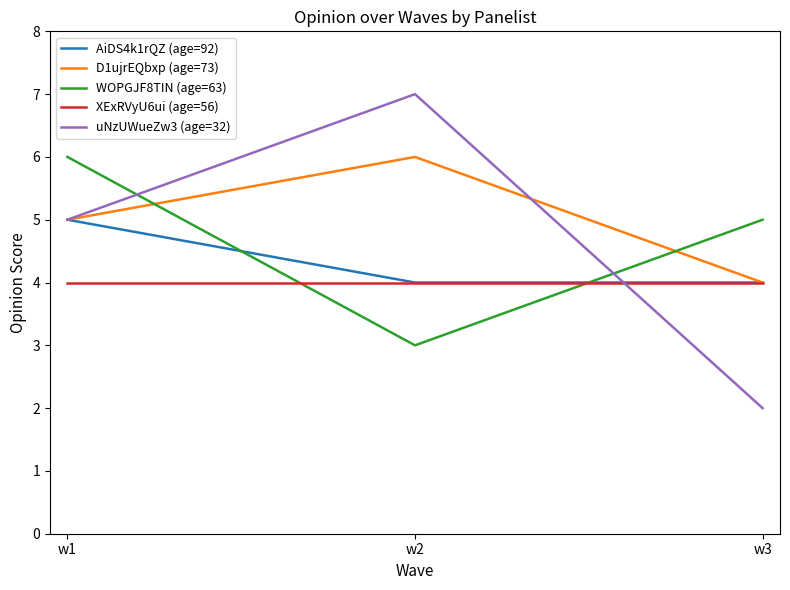

What is the difference between the maximum and second lowest values in the uNzUWueZw3 (age=32) series?

2